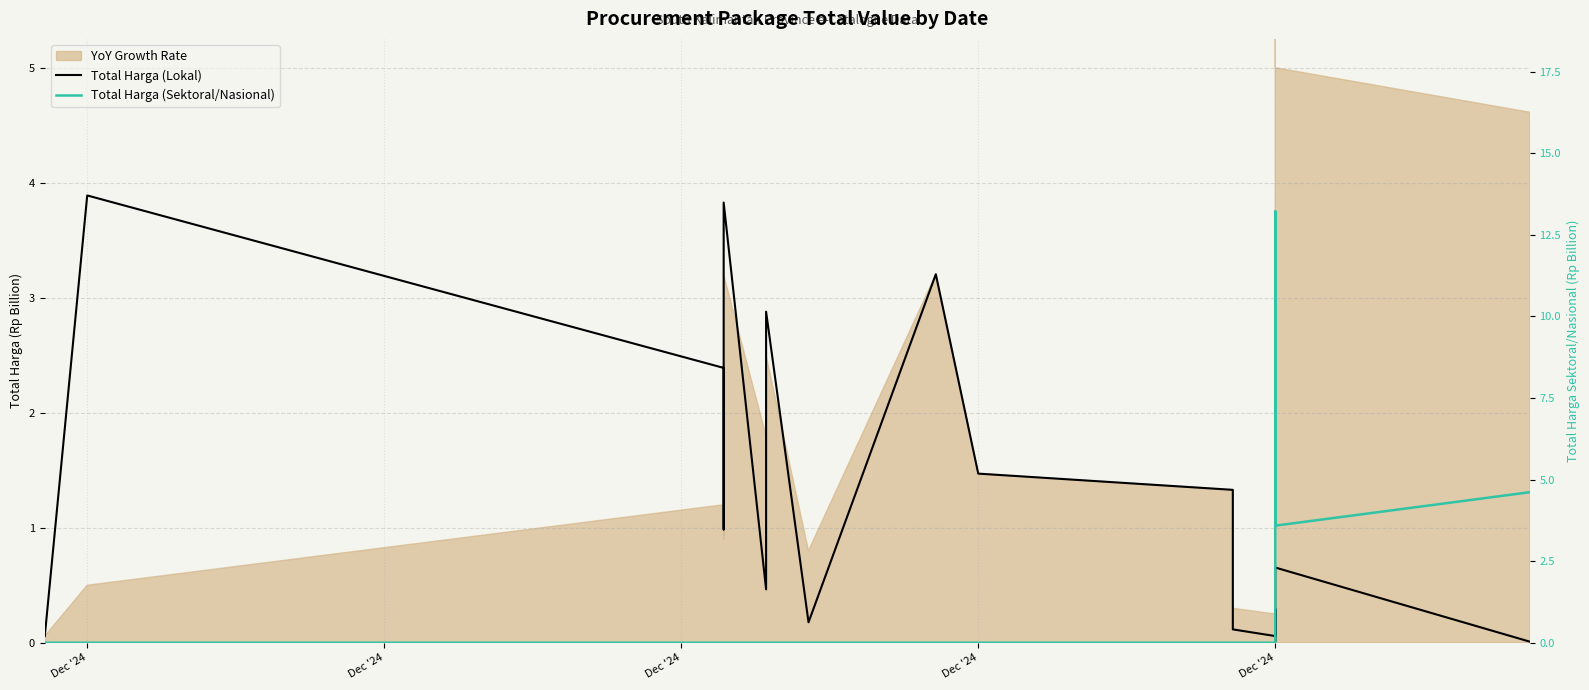

True or false: Total Harga (Sektoral/Nasional) and Total Harga (Lokal) intersect in this chart.

True